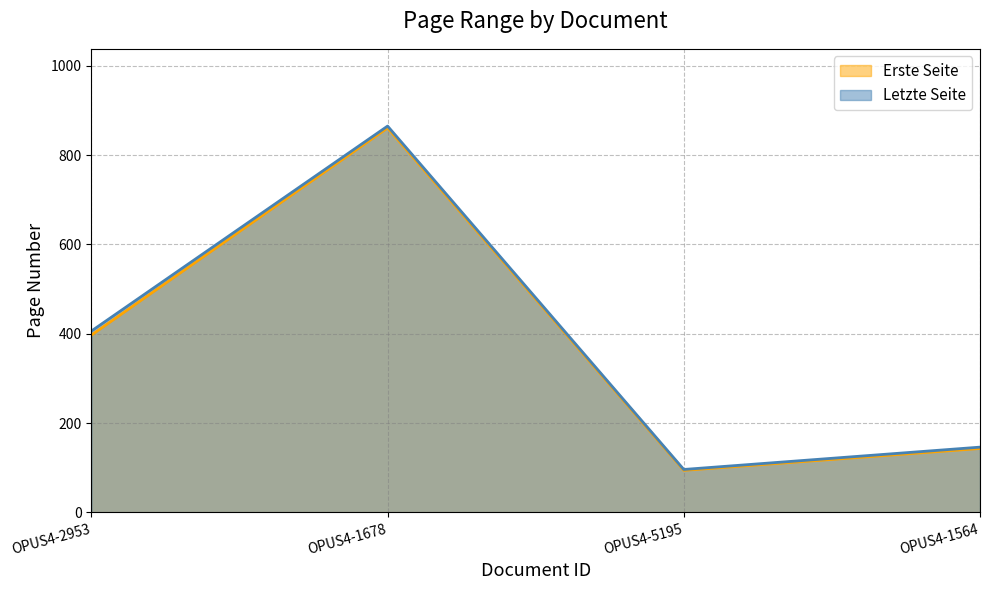

True or false: Letzte Seite and Erste Seite cross at least once.

False